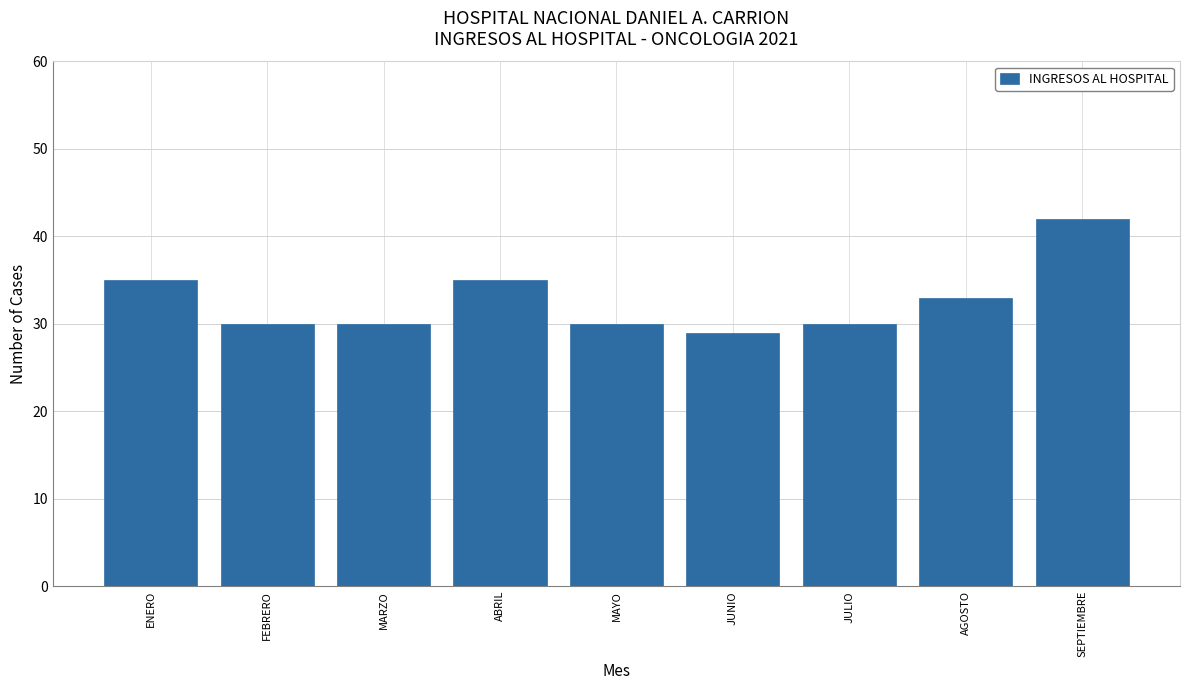

Reading left to right, transcribe all the data shown in this chart.

35	30	30	35	30	29	30	33	42